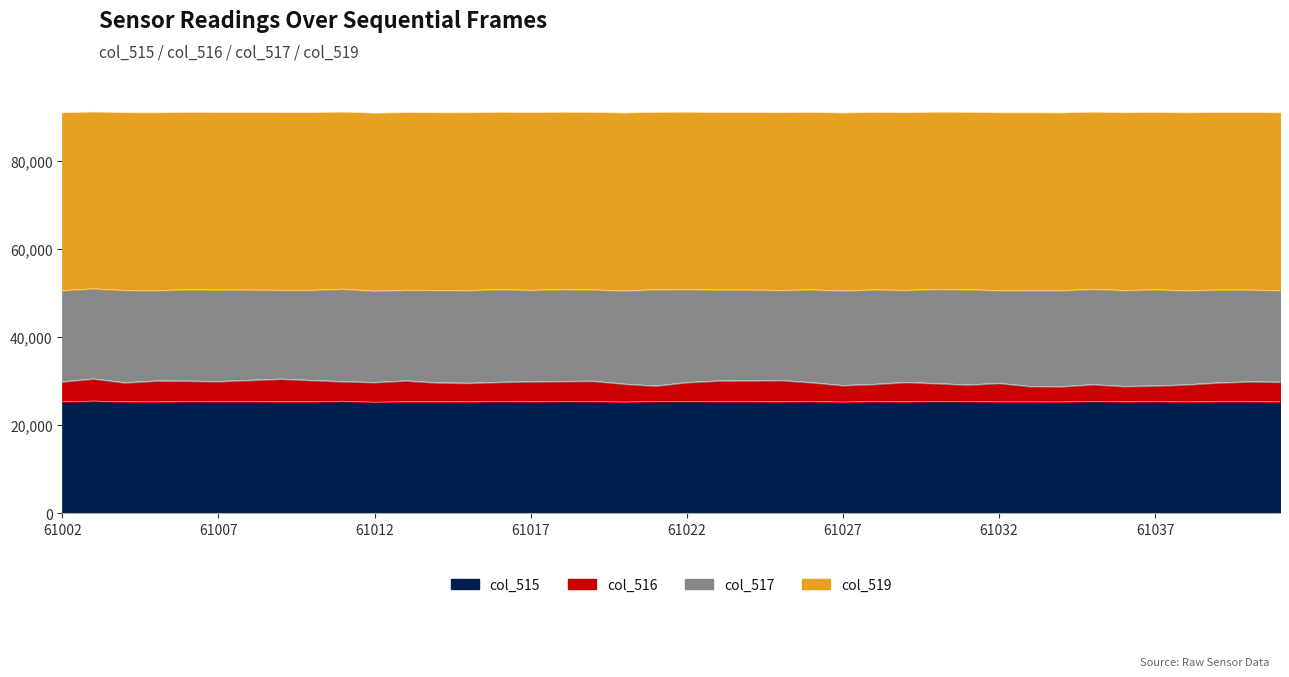

What is the difference between the second highest and minimum values in the col_515 series?

226